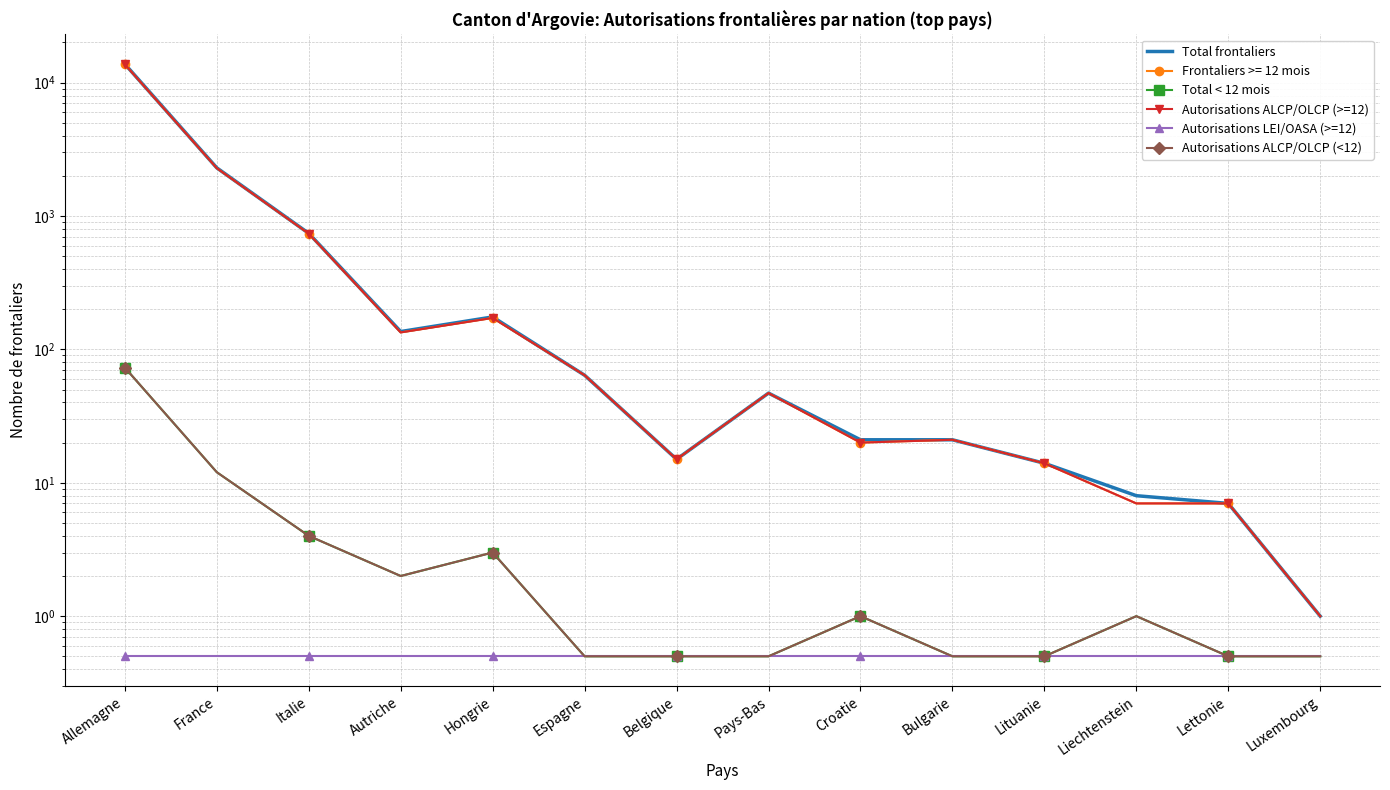

Which series has the largest total across all categories?

Total frontaliers